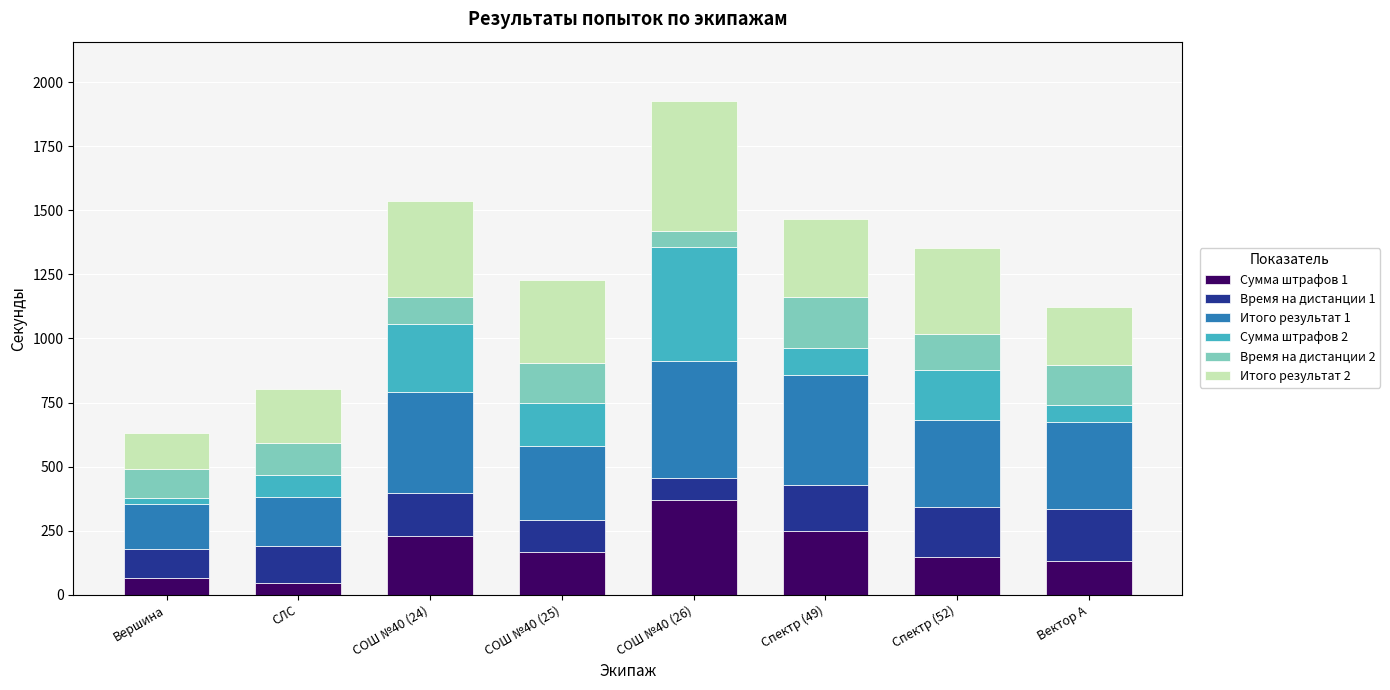

What is the minimum value for Сумма штрафов 1?

45